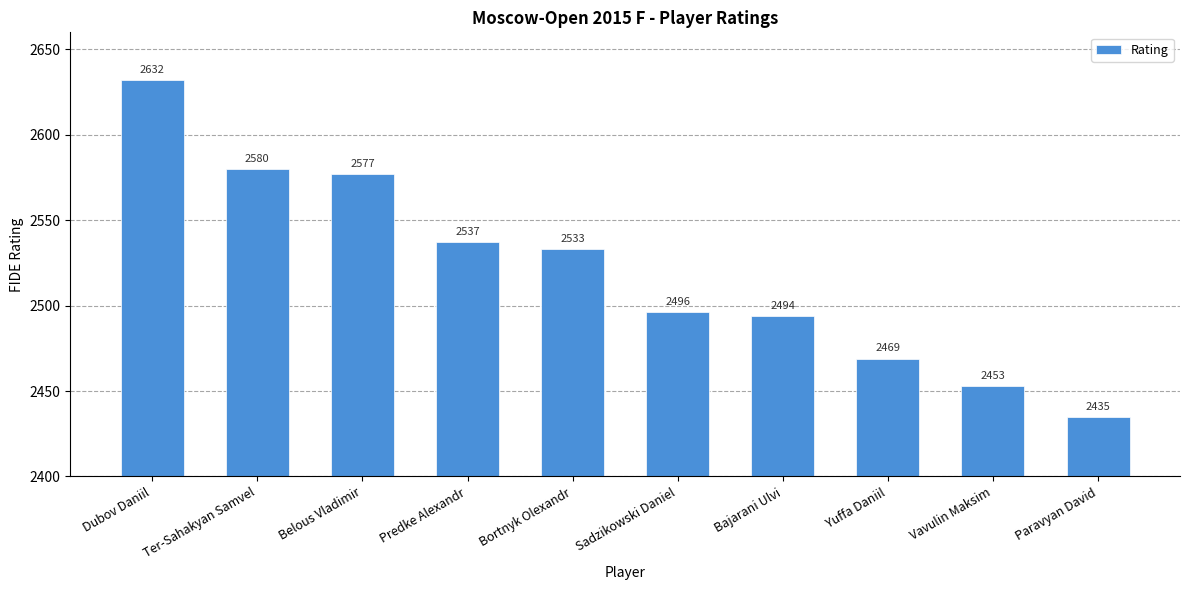

Reading left to right, list all the values displayed in this chart.

Dubov Daniil=2632	Ter-Sahakyan Samvel=2580	Belous Vladimir=2577	Predke Alexandr=2537	Bortnyk Olexandr=2533	Sadzikowski Daniel=2496	Bajarani Ulvi=2494	Yuffa Daniil=2469	Vavulin Maksim=2453	Paravyan David=2435